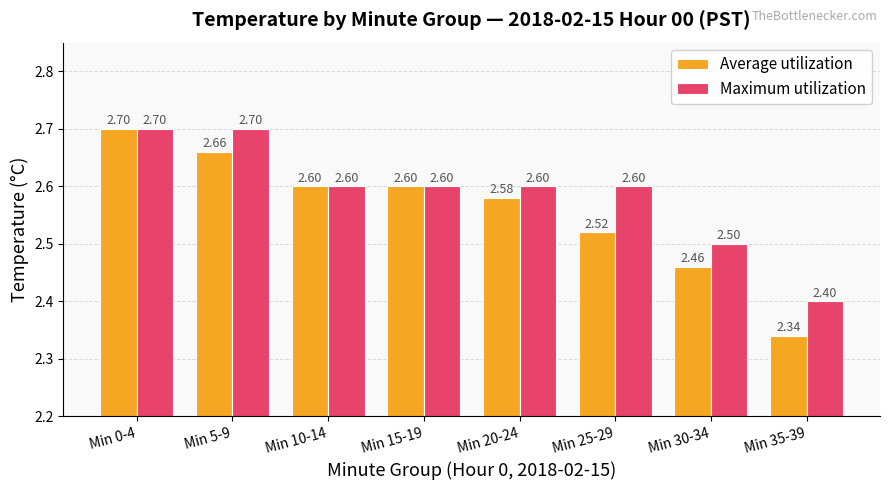

At which label is Average utilization closest to 2?

Min 35-39